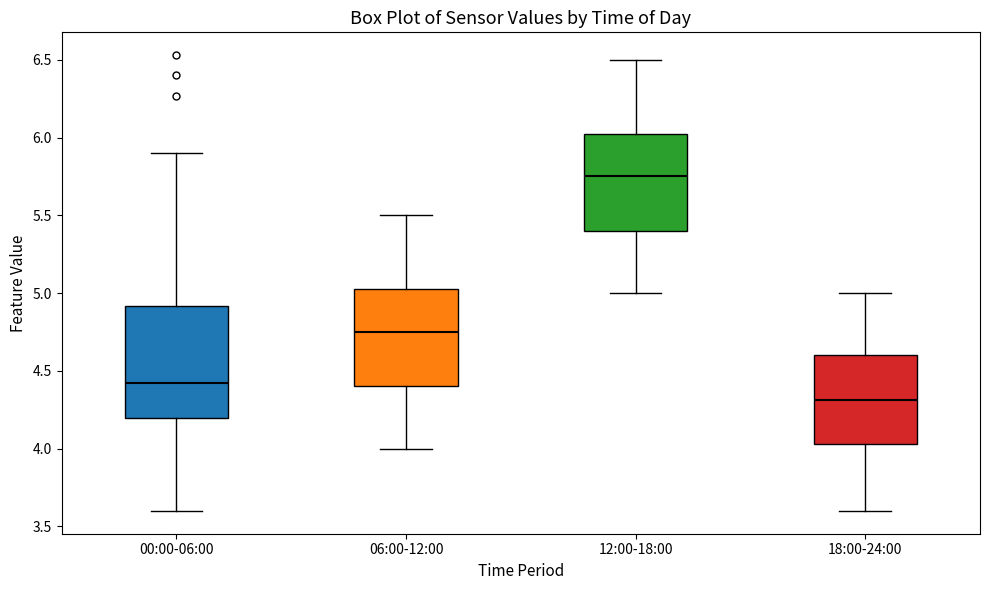

Which box is the tallest, from its lower edge to its upper edge?

00:00-06:00